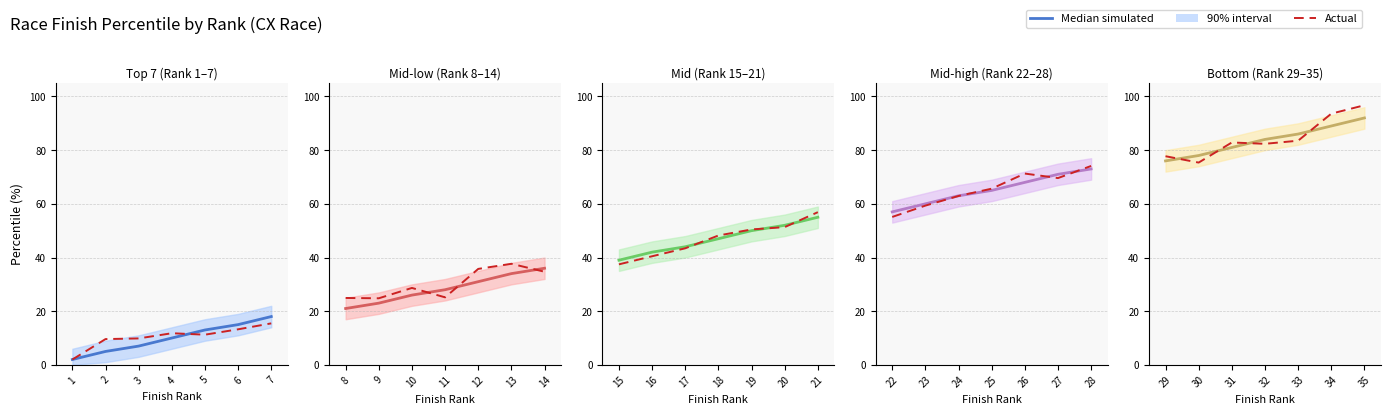

True or false: Median simulated has more than 1 interior local peaks.

False